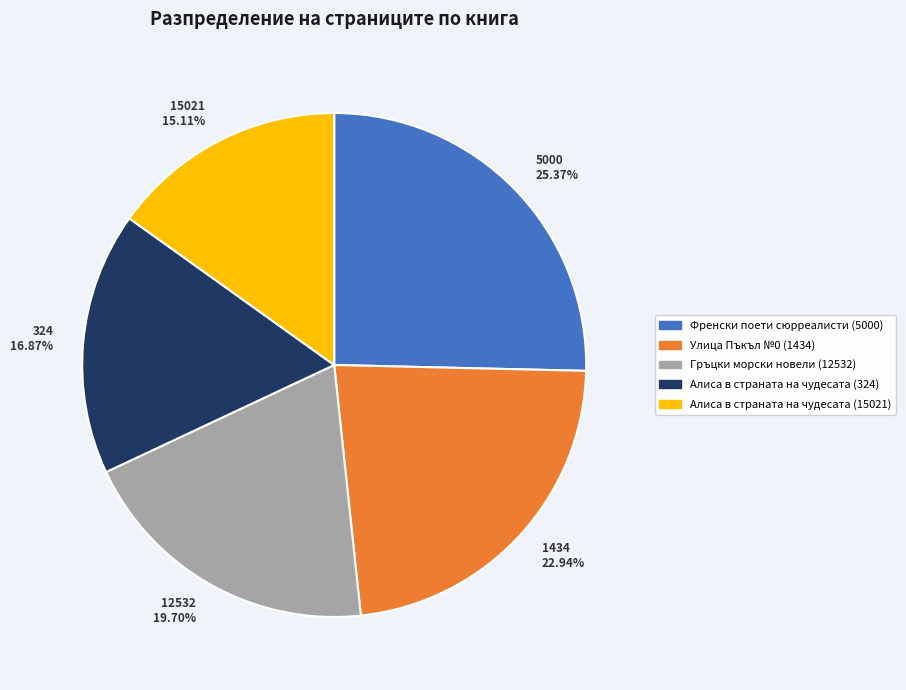

The Алиса в страната на чудесата (15021) slice represents 5% of the pie. True or false?

False